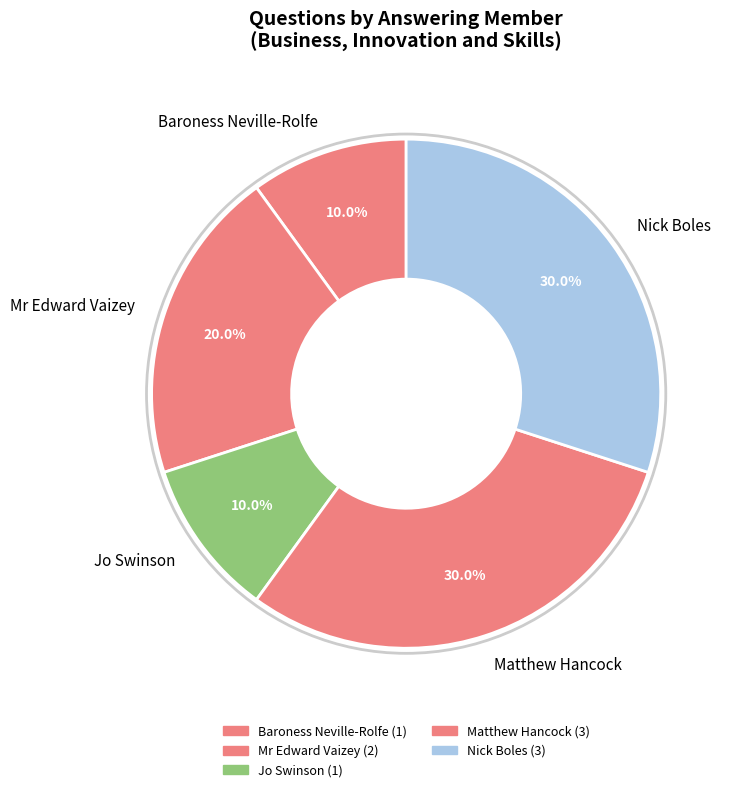

Approximately how many times larger is the value at Matthew Hancock compared to Jo Swinson?

3.0